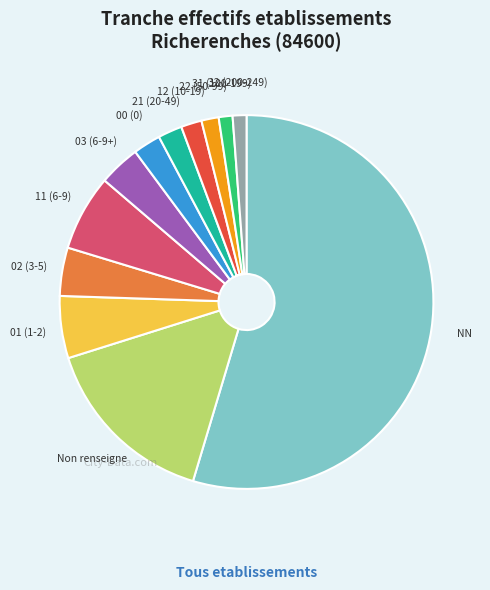

How many slices are in this pie chart?

12